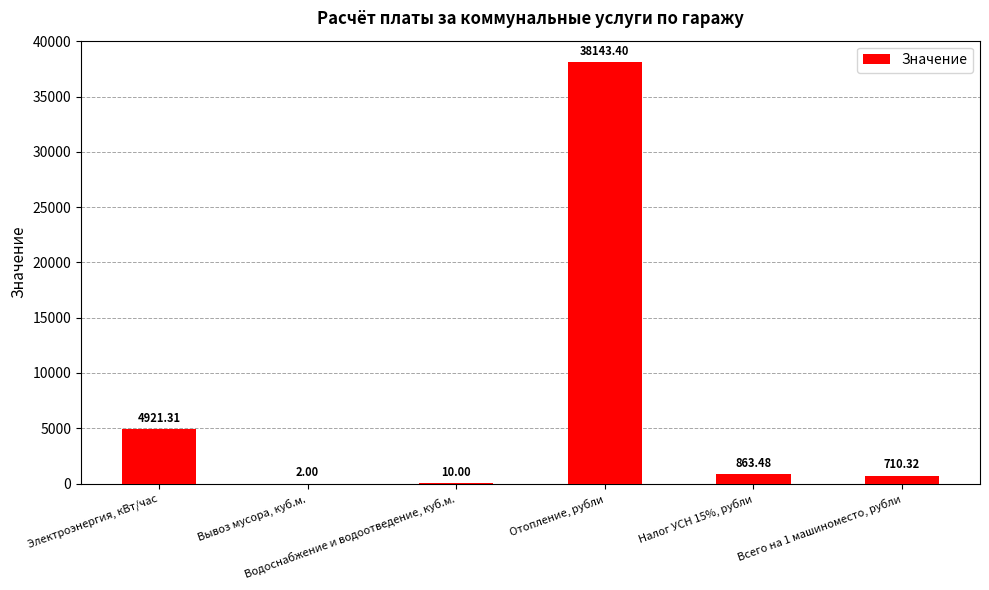

What is the average value?

7441.8